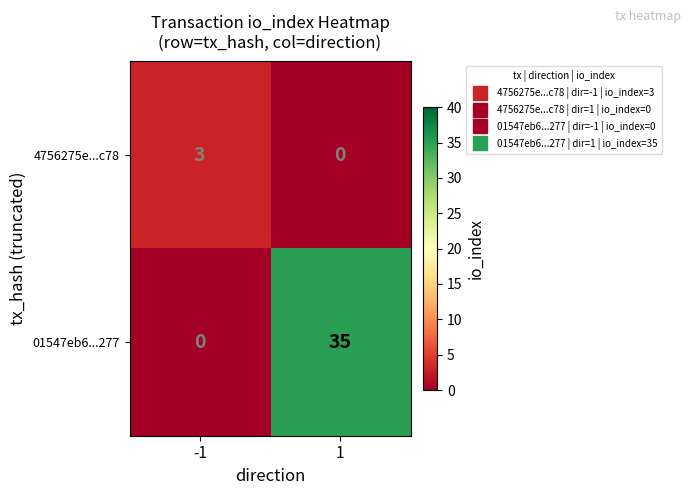

Which series has the largest total across all categories?

01547eb6...277